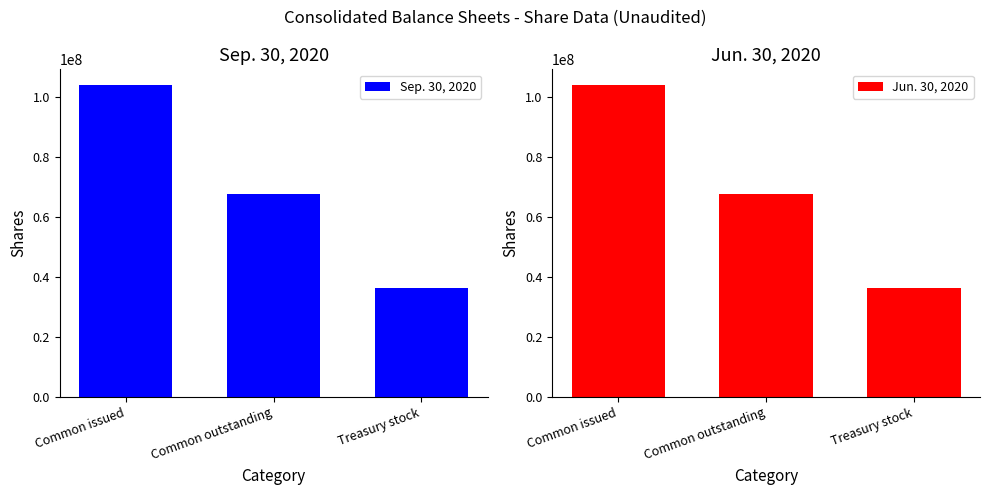

What is the approximate value of Sep. 30, 2020 at Treasury stock?

36270015